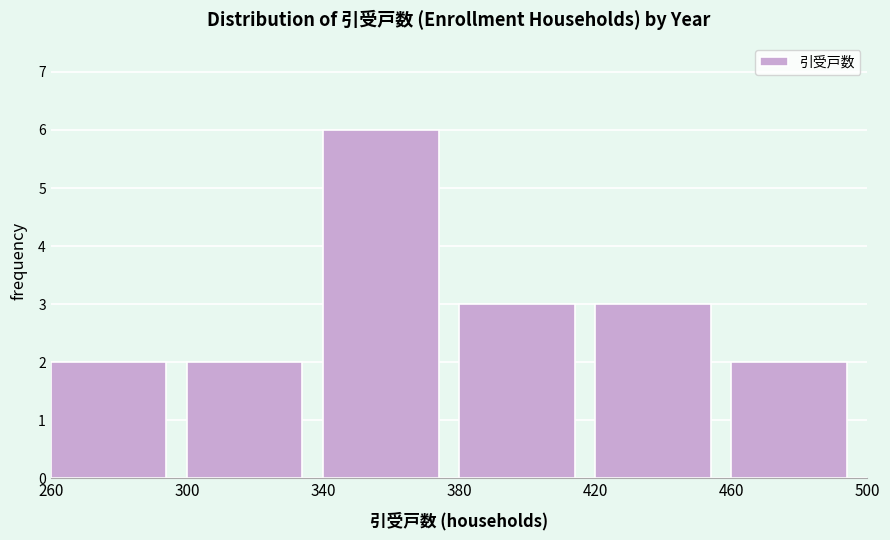

Which range on the x-axis has the tallest bar?

340 to 380